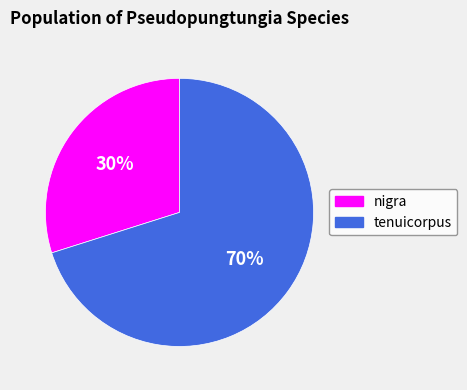

To the nearest percent, what is the difference between the largest and smallest slice percentages?

40%